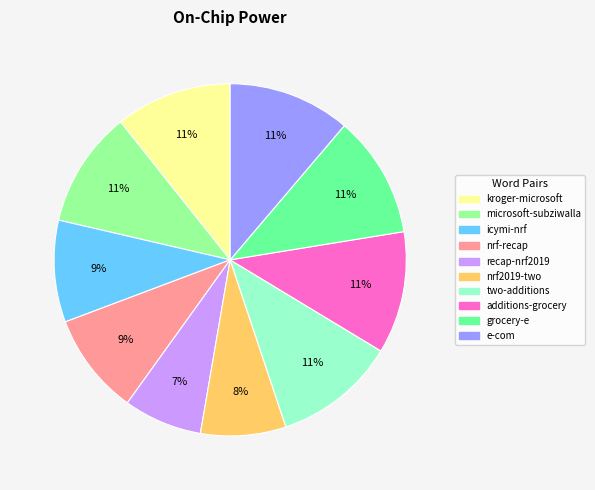

To the nearest percent, what percentage of the pie is e-com?

11%